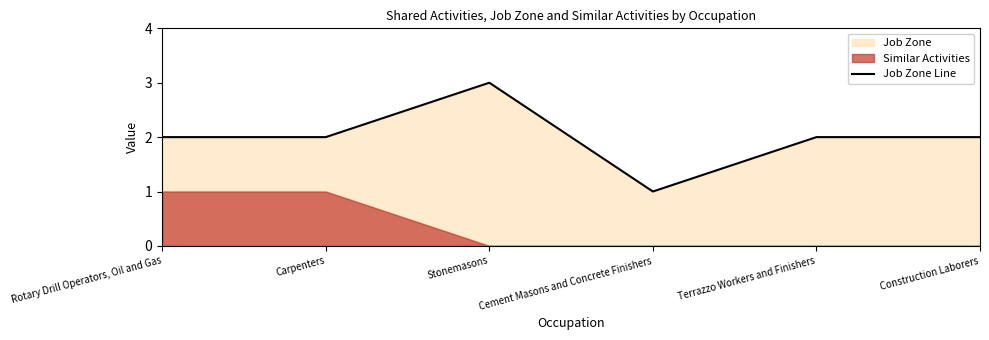

Approximately how many times larger is the value at Cement Masons and Concrete Finishers compared to Carpenters?

0.5